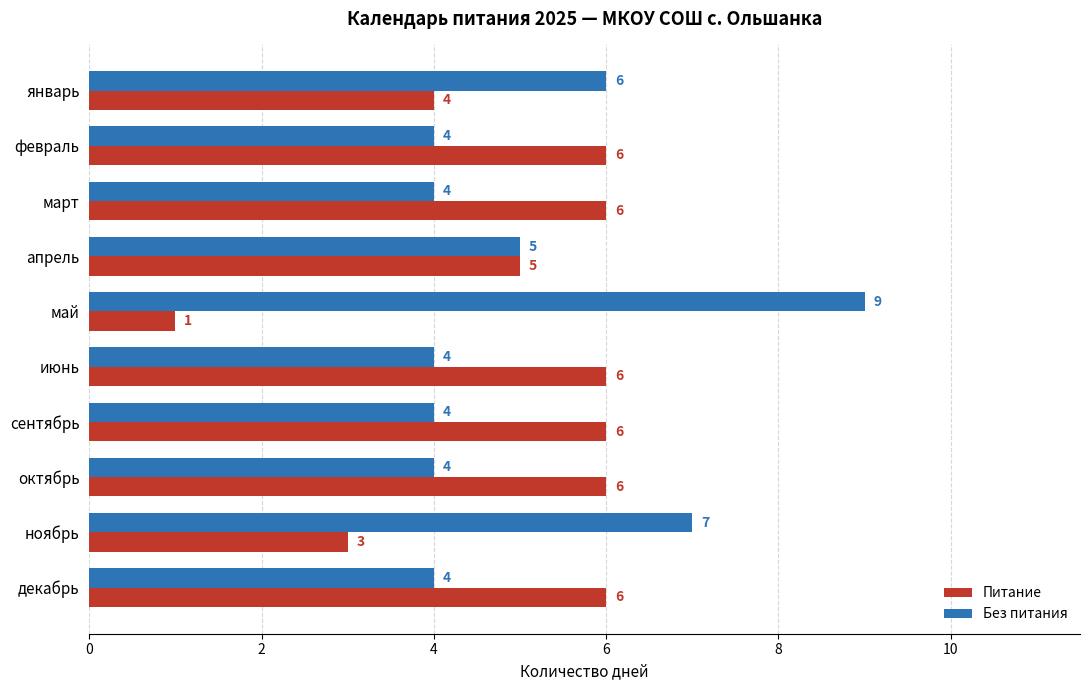

Rank the series by their maximum value, from highest to lowest.

Без питания, Питание